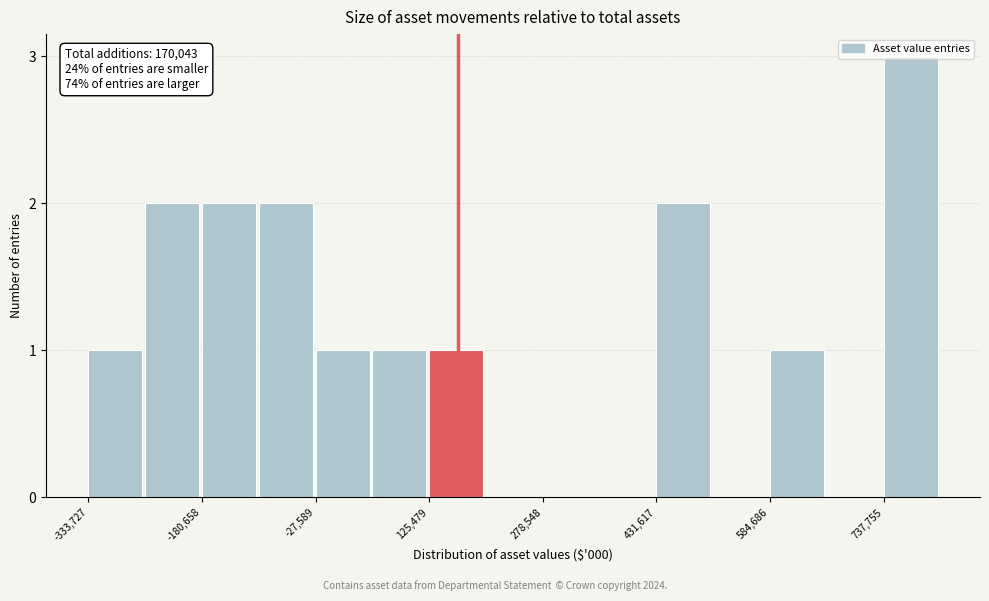

Around what value on the x-axis is the tallest bar? Give the approximate position of its centre, as read against the axis.

780000